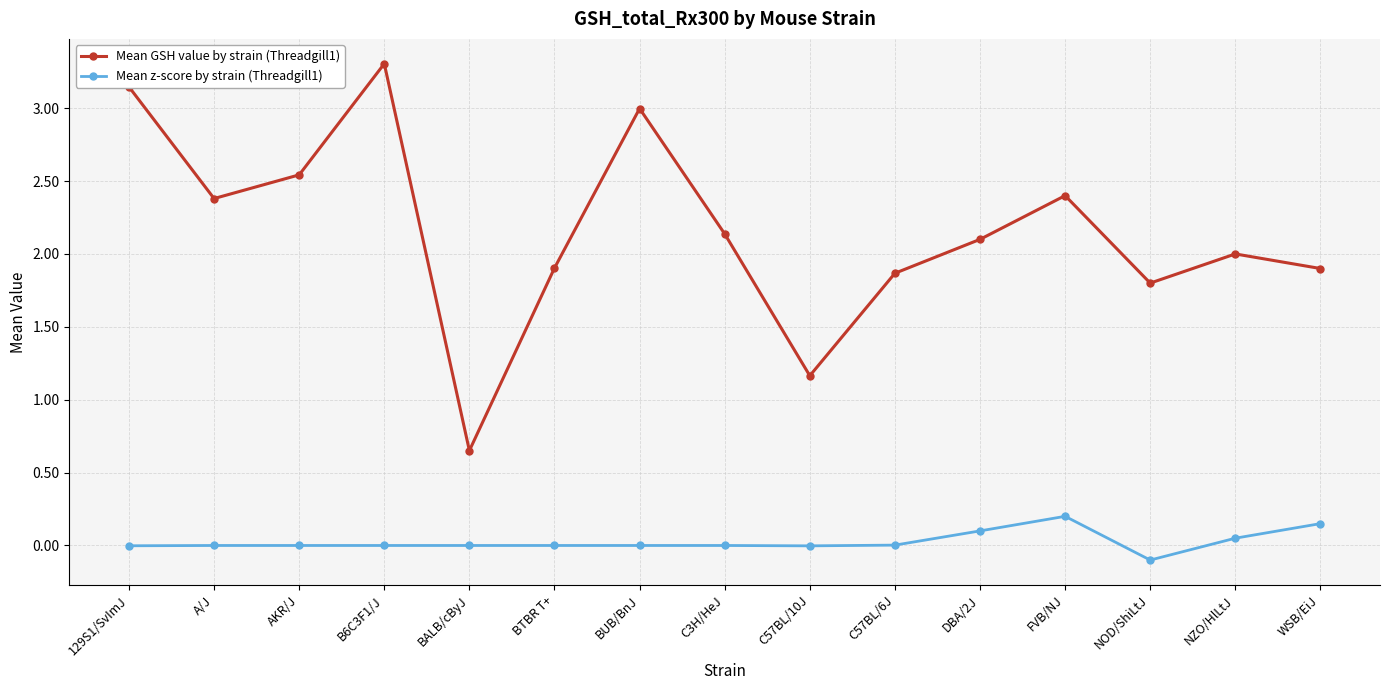

What is the sum of all Mean z-score by strain (Threadgill1) values?

0.4